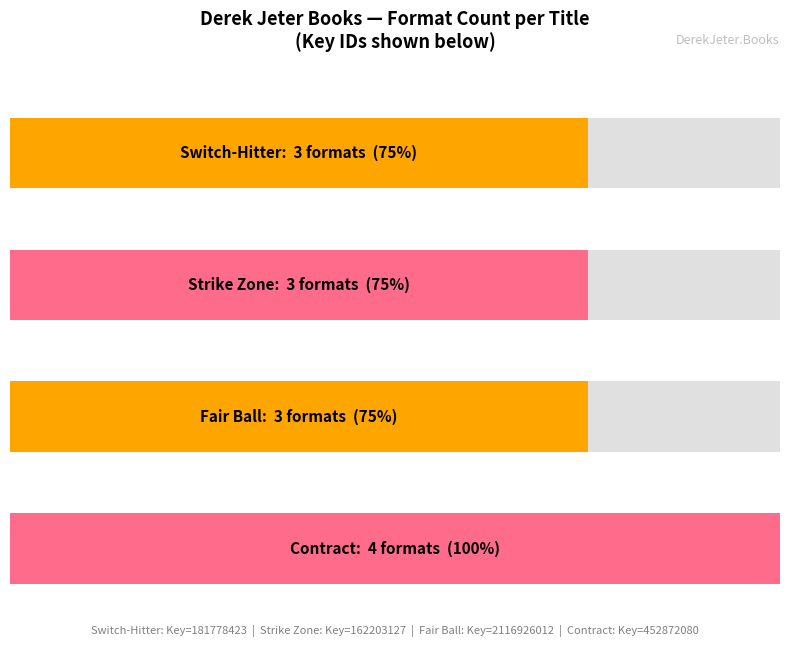

What is the sum of all values?

13